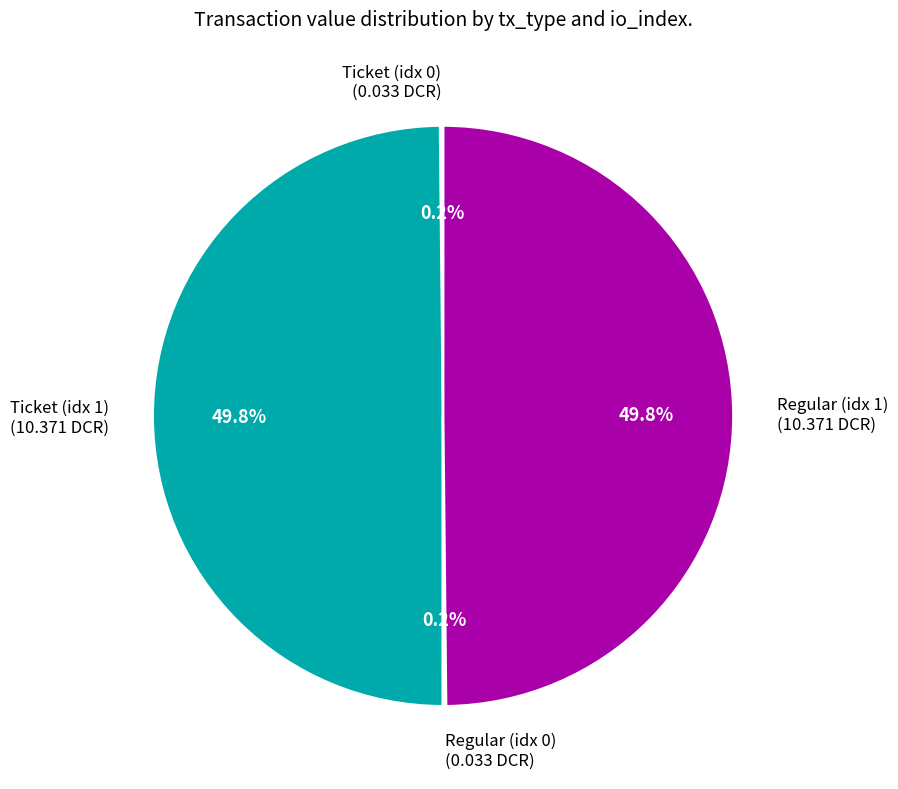

Which category has the smallest portion of the pie?

Ticket io_index 0